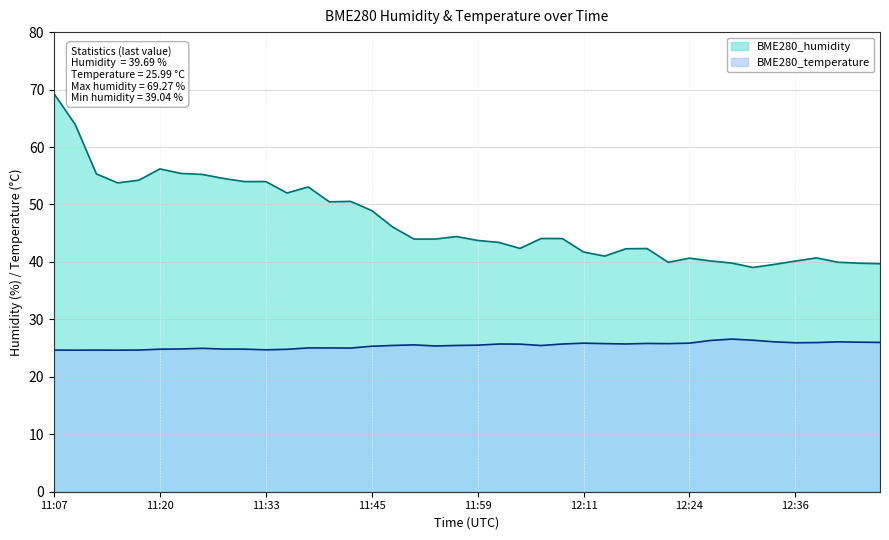

At which category is the sum across all series the highest?

11:07